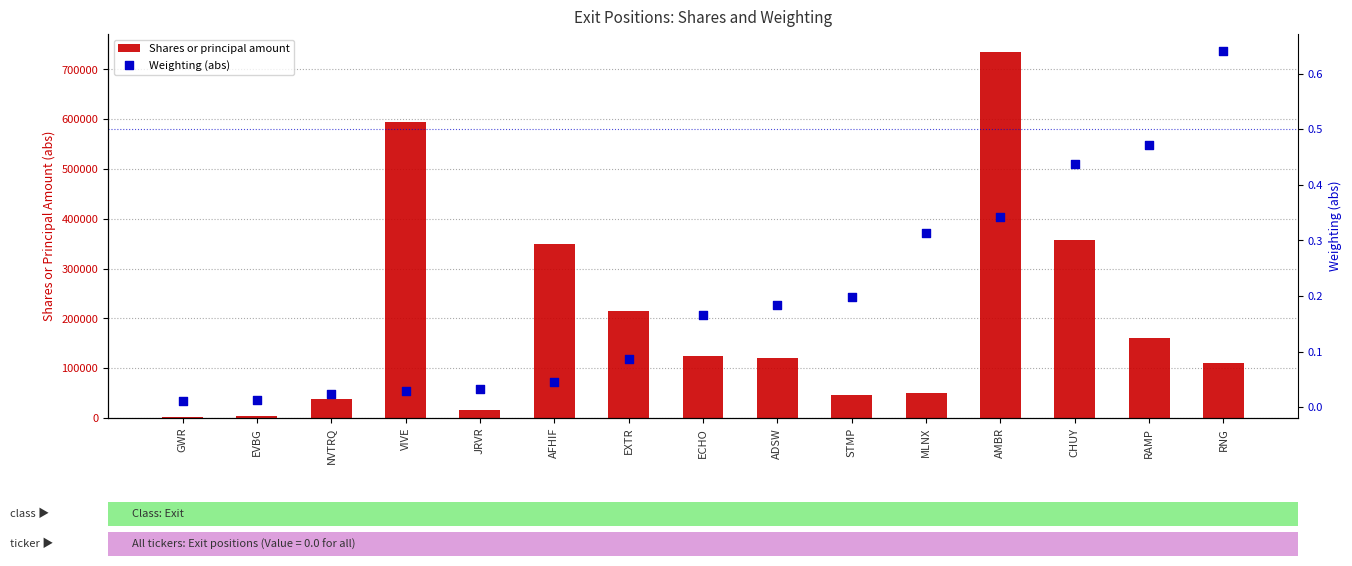

Is the value of Shares or principal amount at EVBG greater than the value of Weighting (abs) at GWR?

Yes